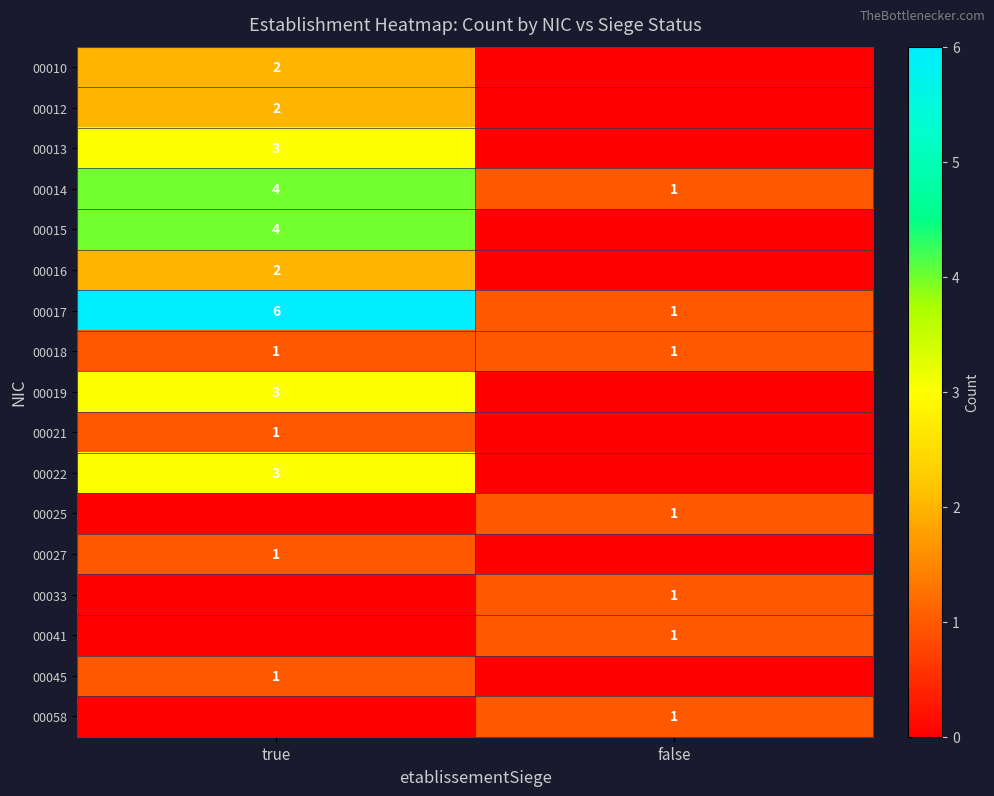

True or false: 00019 has a value of 4 at true.

False